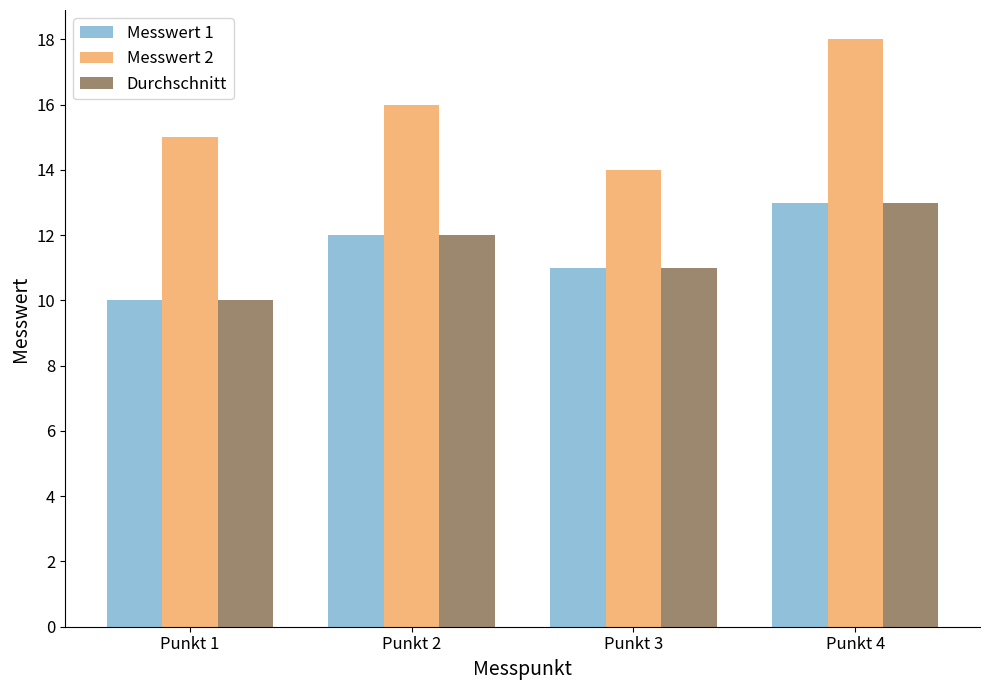

What is the sum of the Durchschnitt values at Punkt 3 and Punkt 2?

23